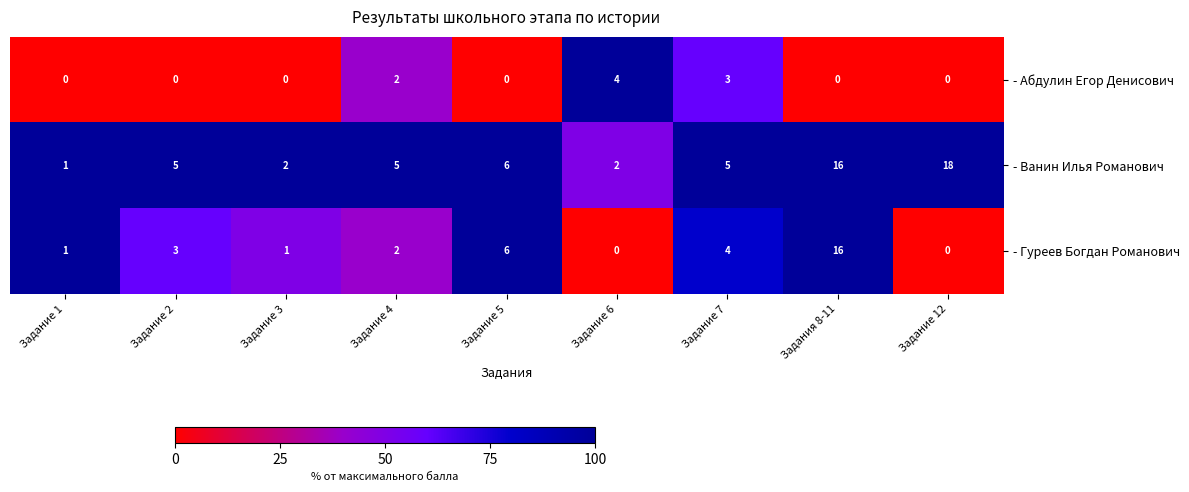

The value of - Ванин Илья Романович at Задание 4 is 5. True or false?

True